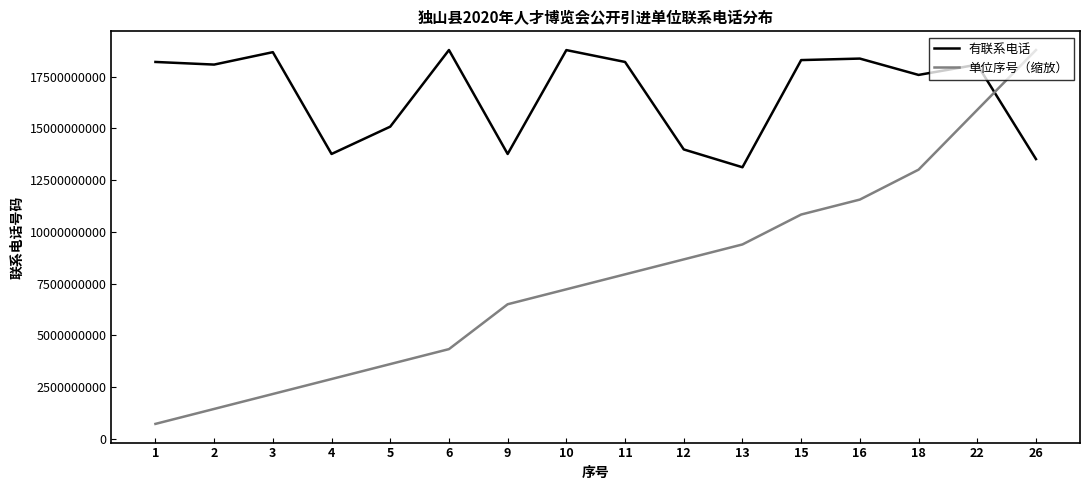

Count the number of categories in the chart.

16